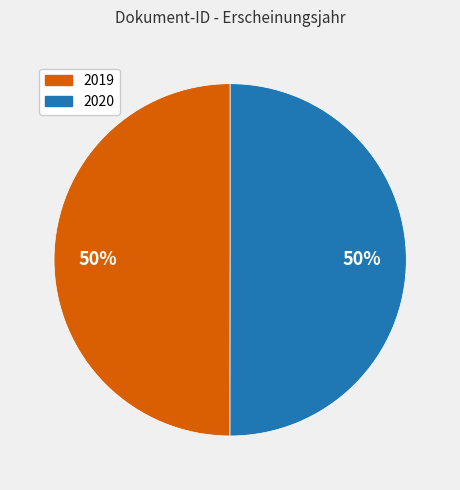

To the nearest percent, what is the average slice percentage?

50%